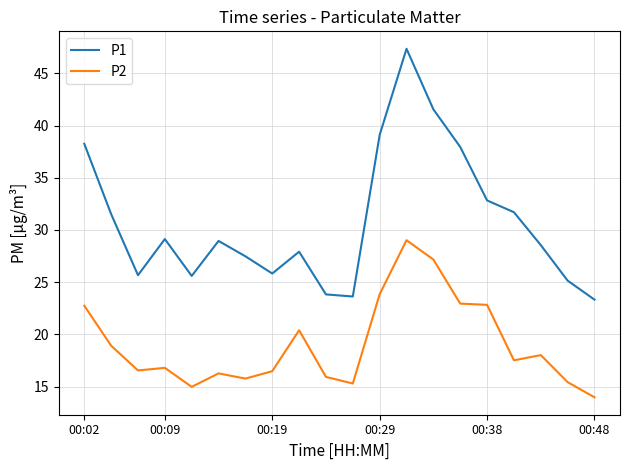

List the series in order of their overall mean, lowest first.

P2, P1